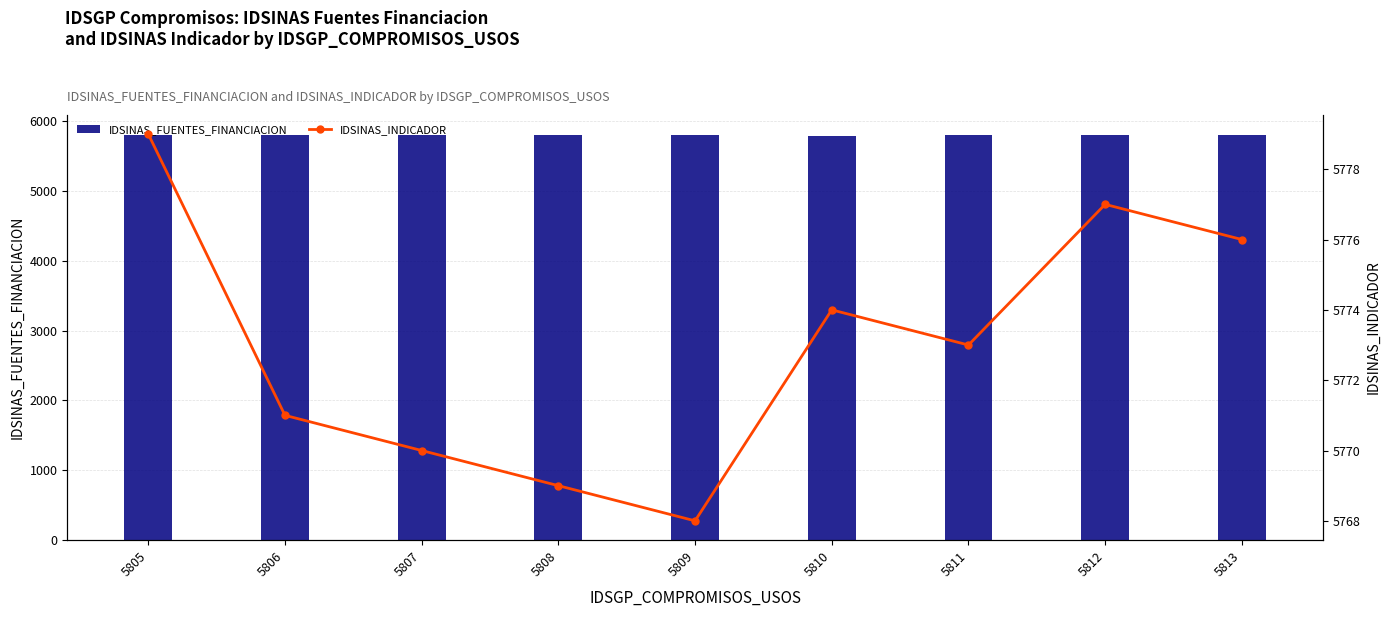

Which series changed the most between 5805 and 5812?

IDSINAS_INDICADOR